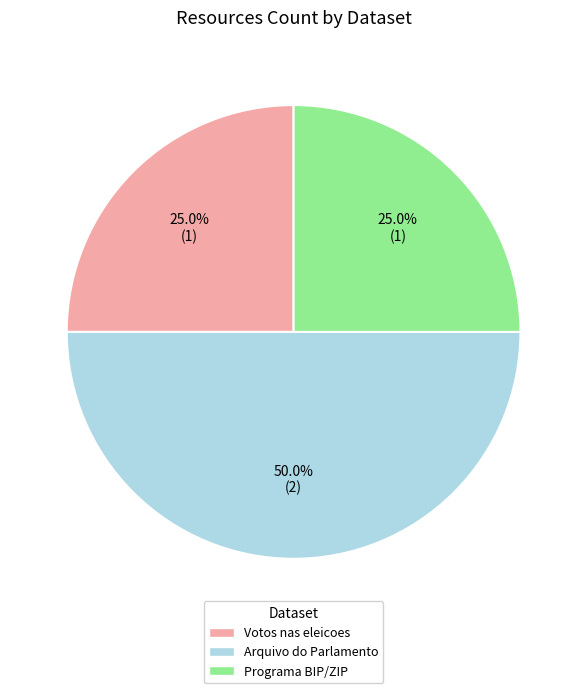

Rank the categories by value from lowest to highest.

Votos nas eleicoes (660b783571b2961a982cbfa1), Programa BIP/ZIP (5ae9c631c8d8c9146b44cc46), Arquivo do Parlamento (6425669a07819071002e170b)